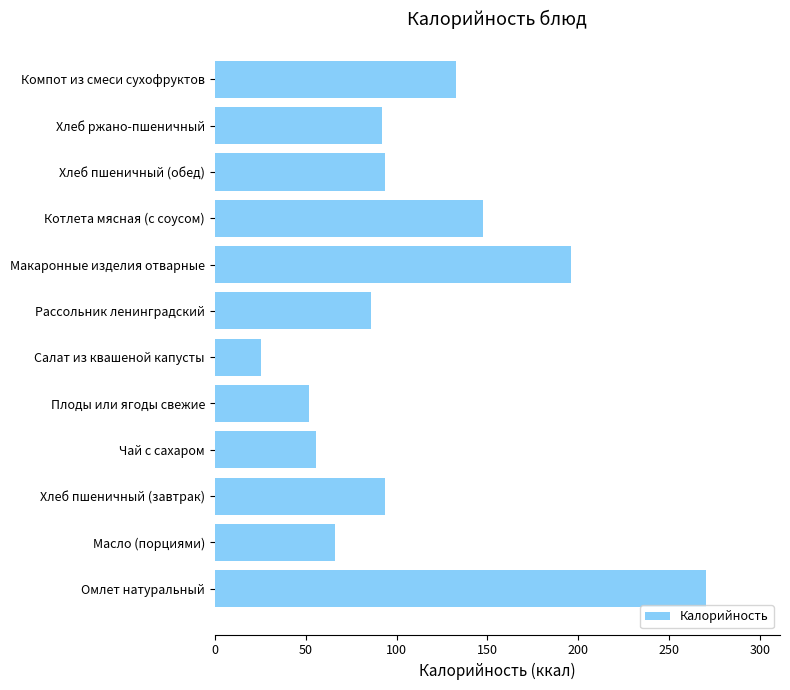

Between Котлета мясная (с соусом) and Хлеб пшеничный (обед), which is larger?

Котлета мясная (с соусом)